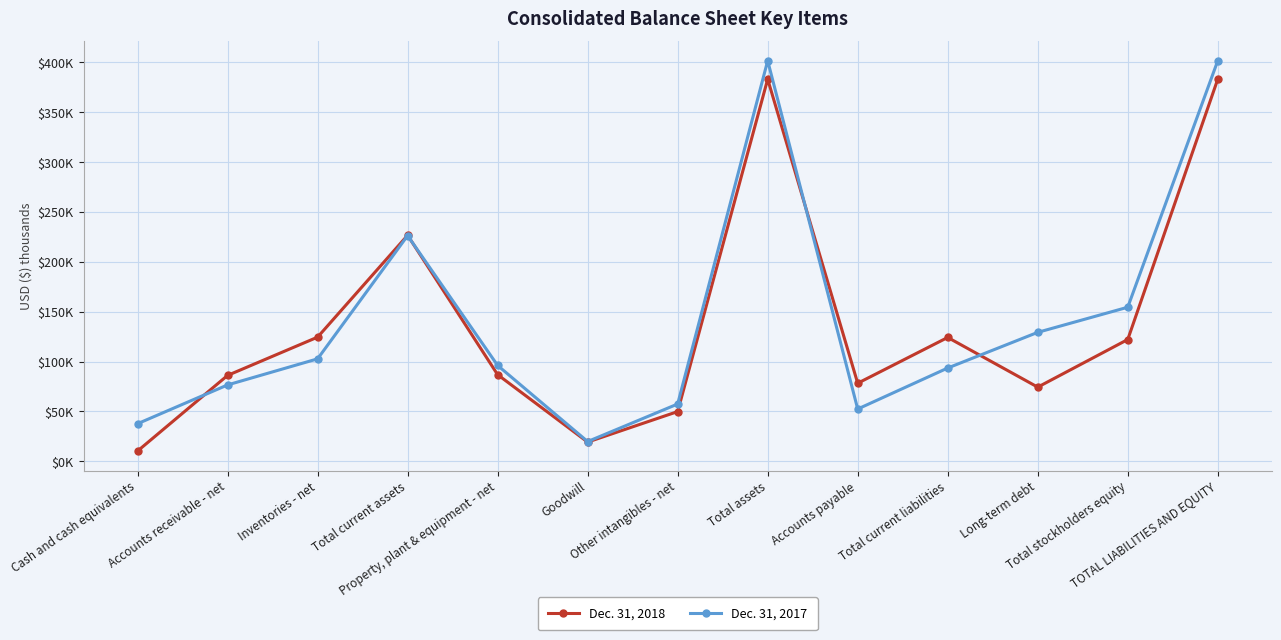

What is the total value across all series at TOTAL LIABILITIES AND EQUITY?

784992